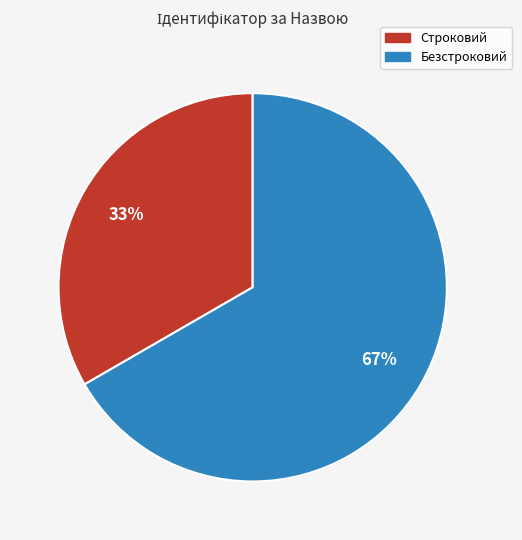

Which slice is the largest?

Безстроковий